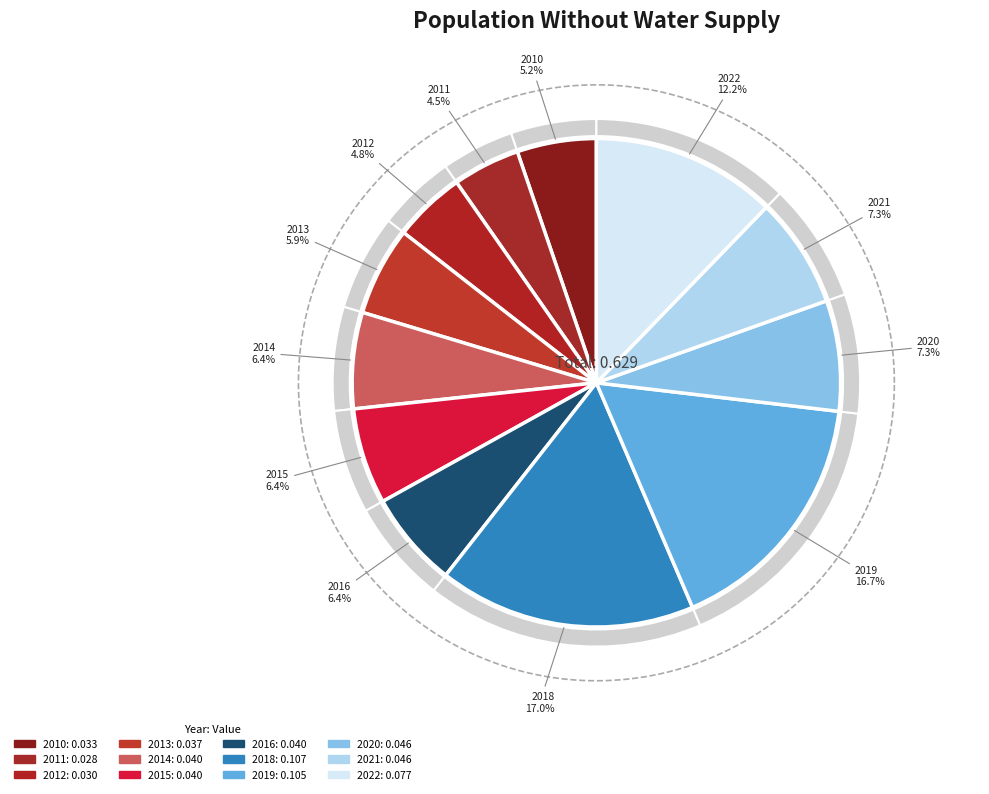

To the nearest percent, what portion does 2010 represent?

5%